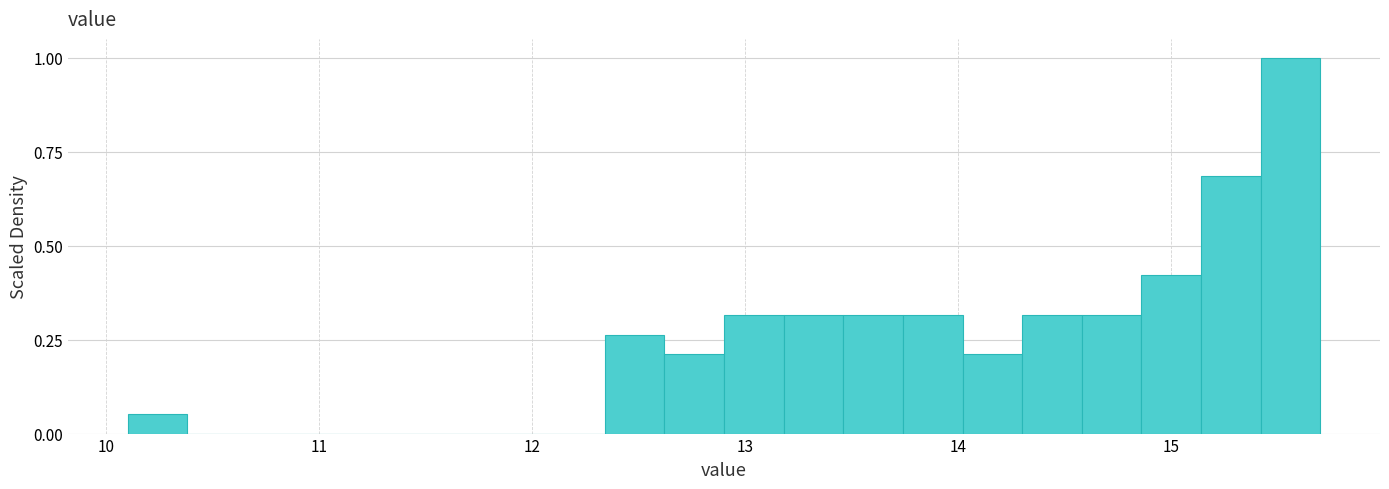

Read against the x-axis, roughly where is the centre of the tallest bar?

15.6